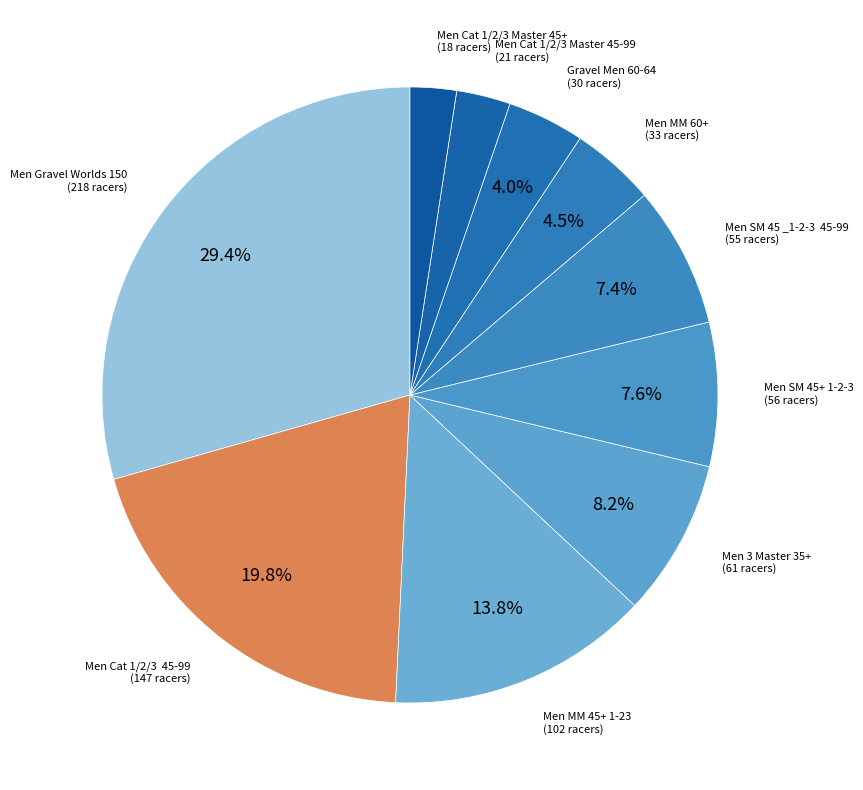

How many slices are in this pie chart?

10